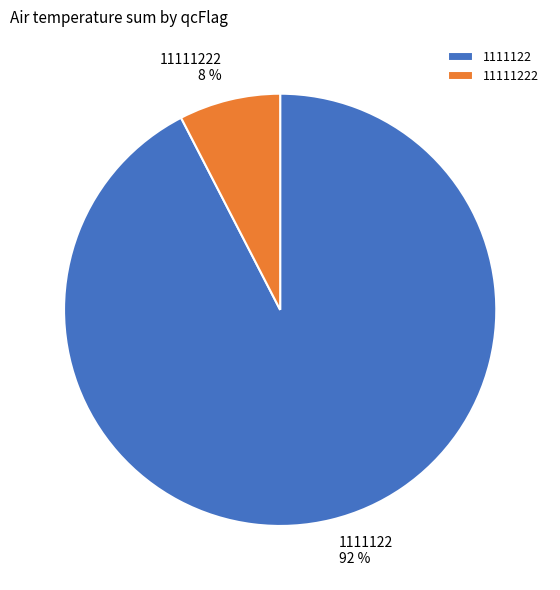

To the nearest percent, what percentage of the pie is 1111122?

92%